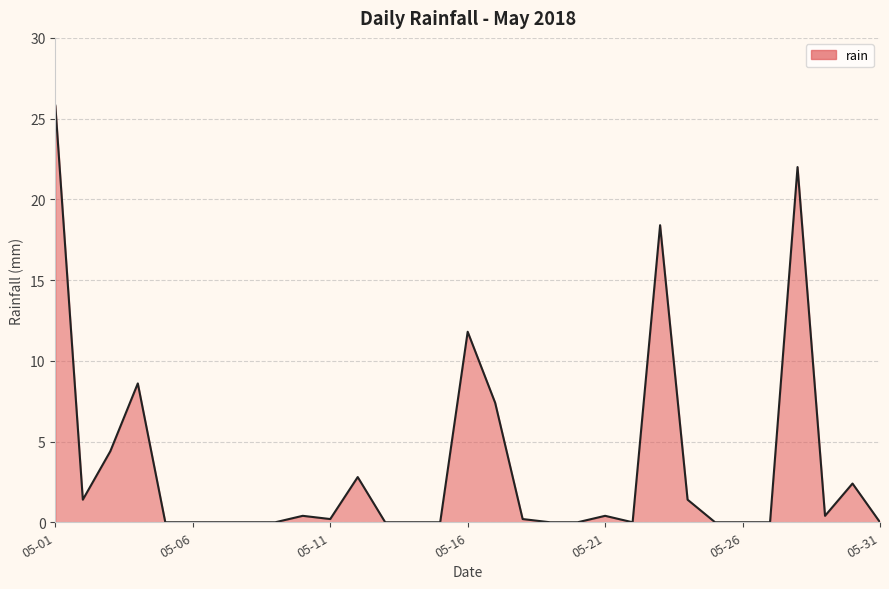

What is the greatest value displayed?

25.8